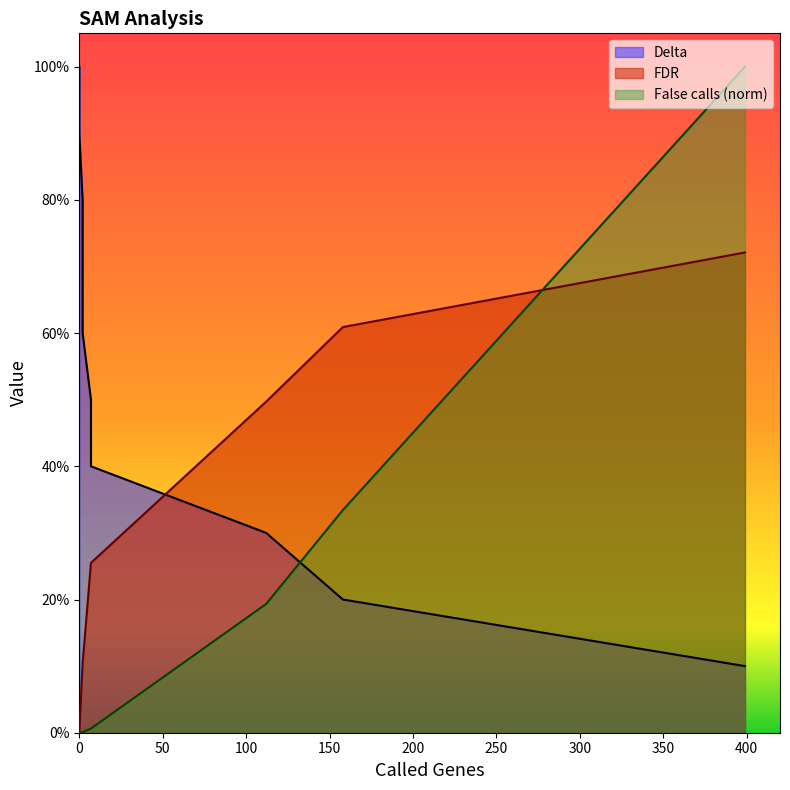

Reading left to right, transcribe all the data shown in this chart.

Delta: 399=0.1	158=0.2	112=0.3	7=0.4	7=0.5	2=0.6	2=0.7	2=0.8	0=0.9	0=1.0
False calls: 399=1.0	158=0.3	112=0.2	7=0.0	7=0.0	2=0.0	2=0.0	2=0.0	0=0.0	0=0.0
FDR: 399=0.7	158=0.6	112=0.5	7=0.3	7=0.3	2=0.1	2=0.1	2=0.1	0=0.0	0=0.0